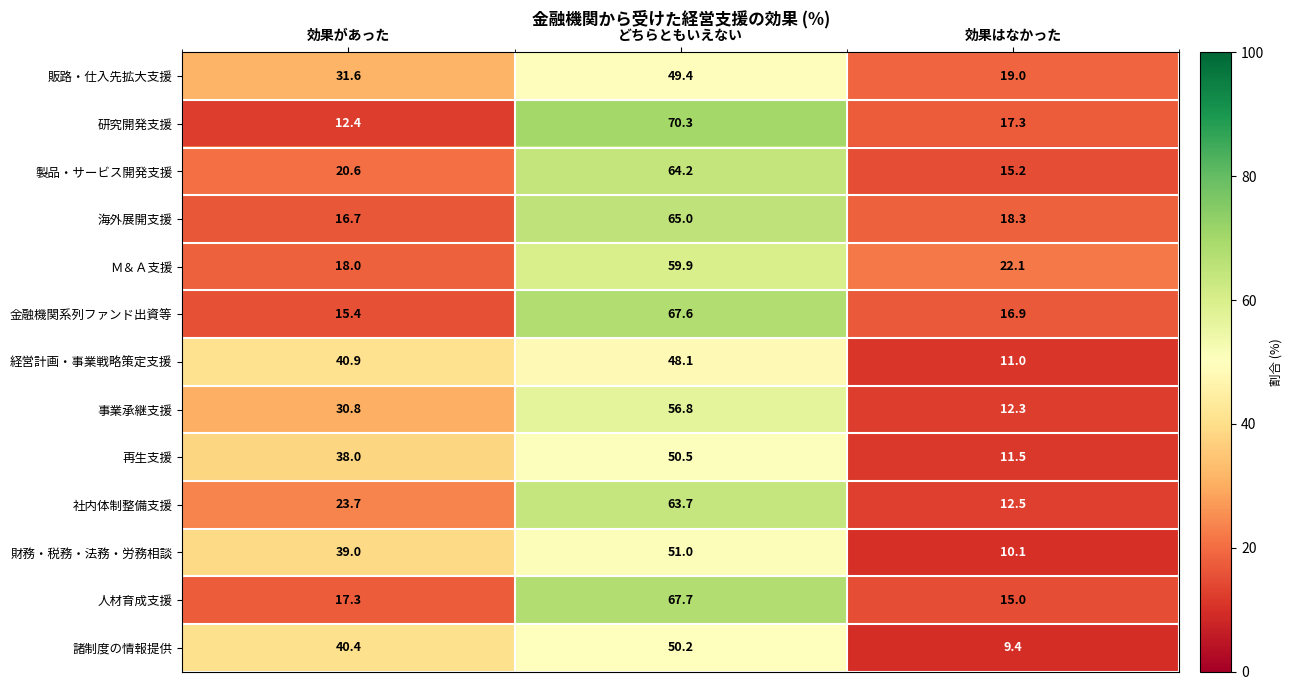

What is the total value across all series at 効果はなかった?

190.6